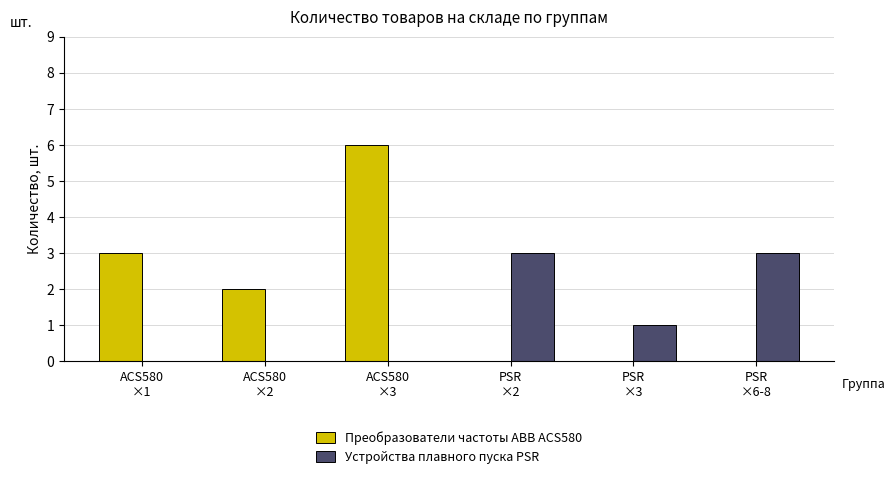

What is the maximum value for Преобразователи частоты ABB ACS580?

6